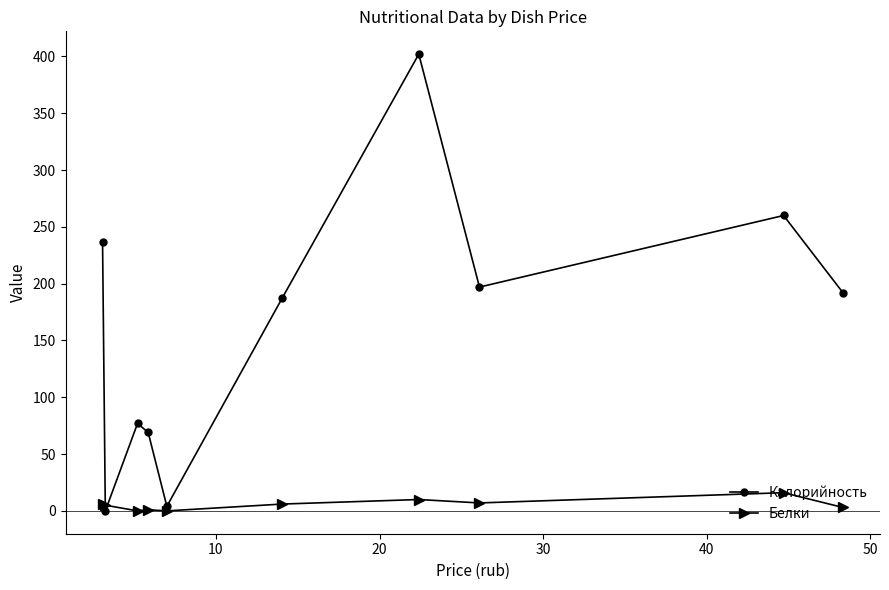

Which series has the largest total across all categories?

Калорийность